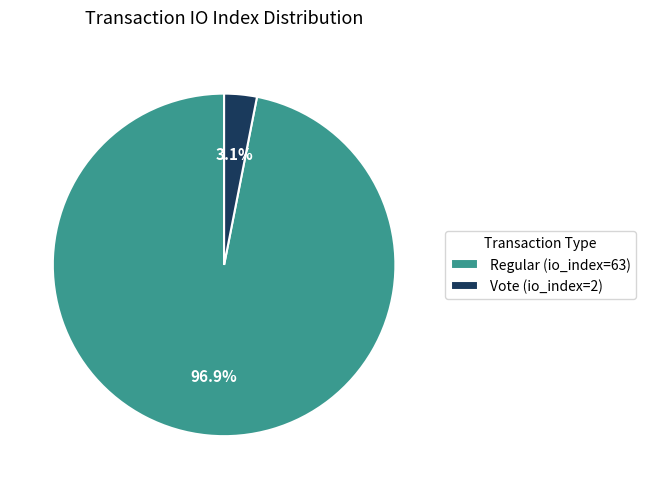

To the nearest percent, what portion does Vote (io_index=2) represent?

3%